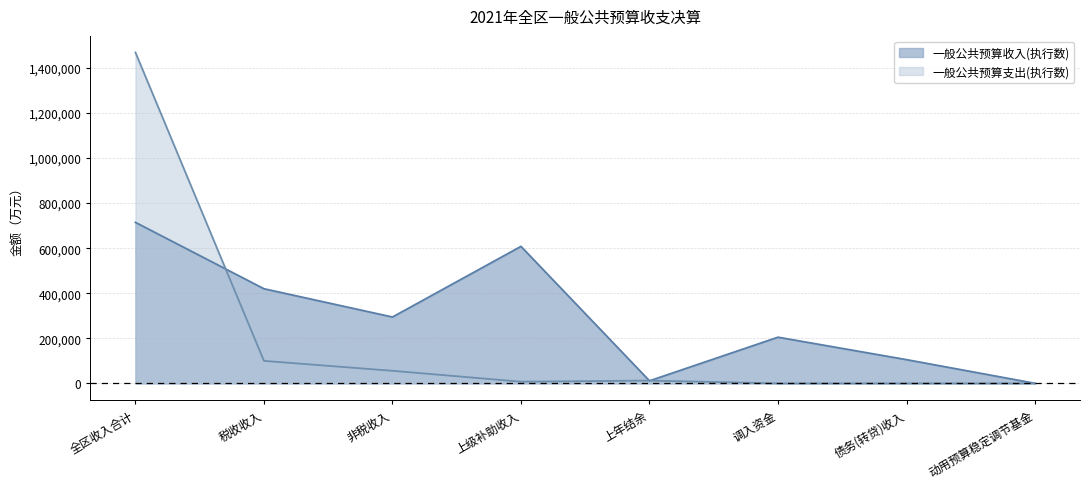

Which label corresponds to the smallest value in the chart?

调入资金